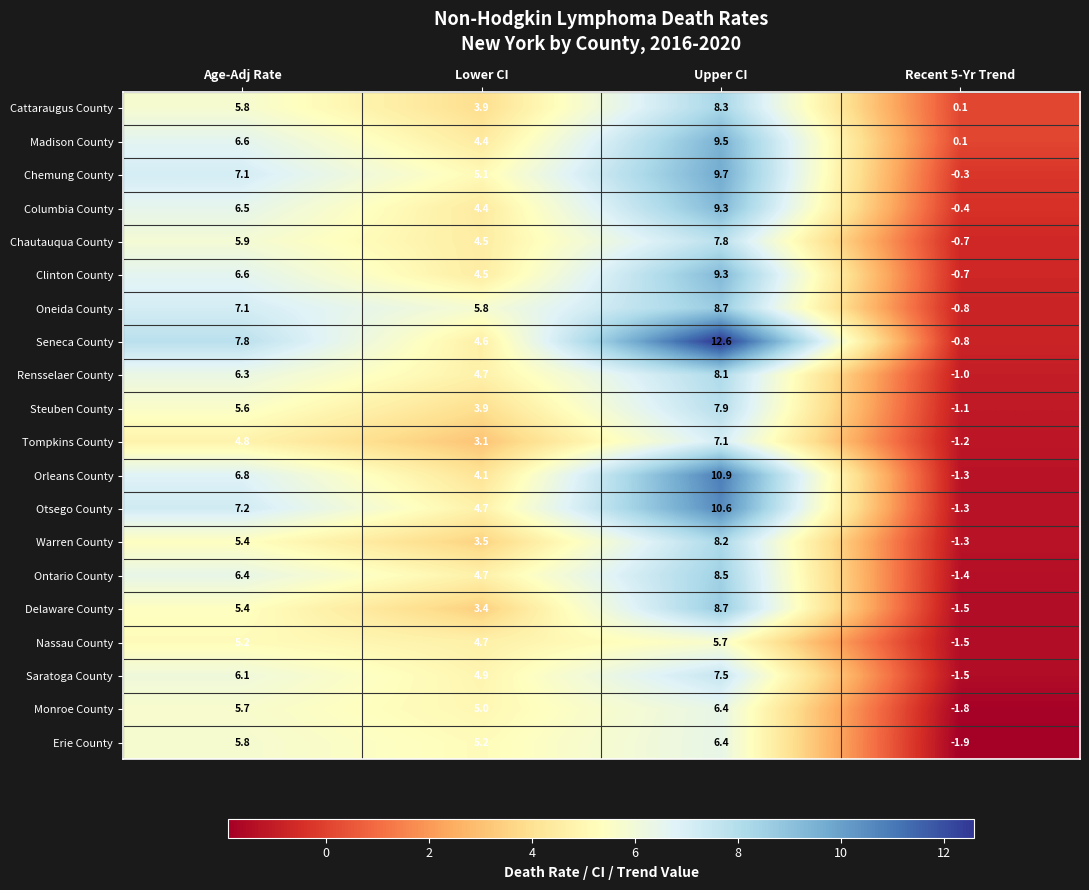

Which series has the largest total across all categories?

Seneca County